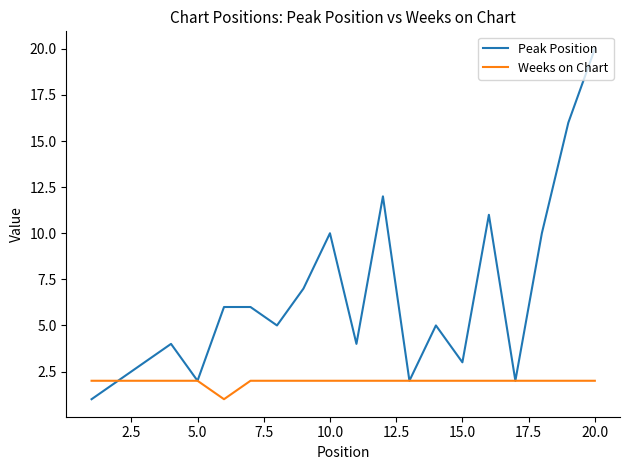

What is the minimum value shown in the chart?

1